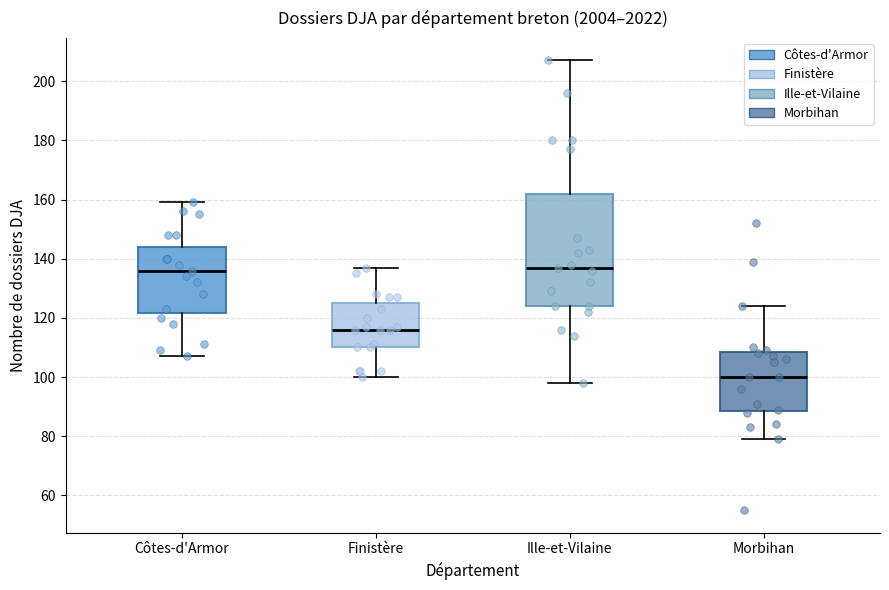

Reading left to right, transcribe this box plot: for each box, give where its median line is, the range the box spans, and where its two whiskers end, as read against the y-axis. The values are not printed on the chart, so give them approximately, as read against the axis.

Côtes-d'Armor: median 136, box 122 to 144, whiskers 108 to 160
Finistère: median 116, box 110 to 126, whiskers 100 to 138
Ille-et-Vilaine: median 138, box 124 to 162, whiskers 98 to 208
Morbihan: median 100, box 88 to 108, whiskers 80 to 124